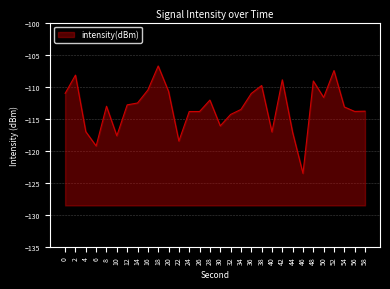

Reading left to right, transcribe all the data shown in this chart.

-111.1	-108.2	-117.0	-119.3	-113.1	-117.7	-112.8	-112.6	-110.5	-106.8	-110.7	-118.5	-113.9	-113.9	-112.1	-116.1	-114.3	-113.6	-111.1	-109.8	-117.1	-108.9	-117.1	-123.5	-109.1	-111.7	-107.5	-113.2	-113.9	-113.8